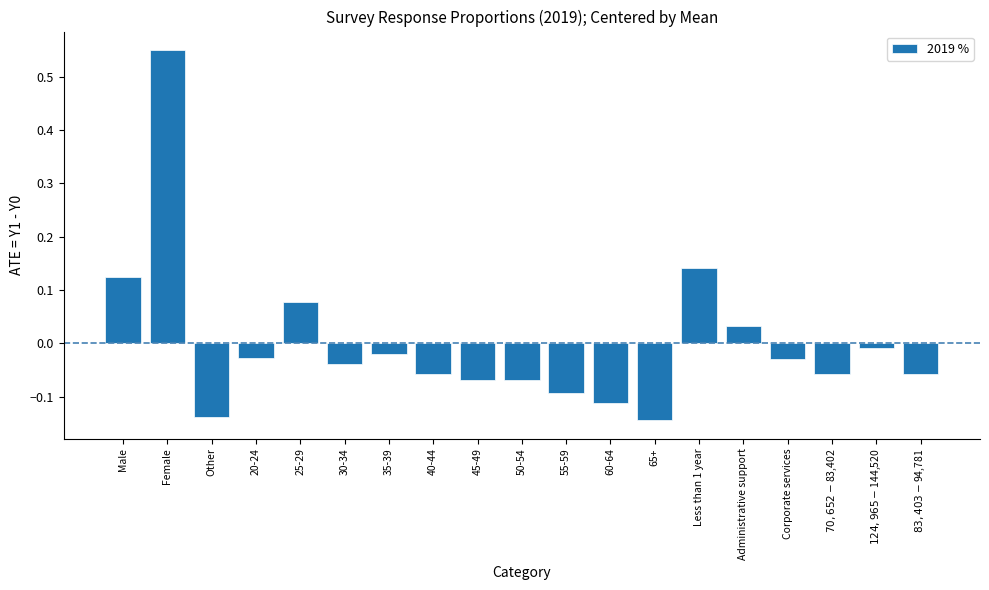

True or false: the data shows -0.1 at 65+.

True